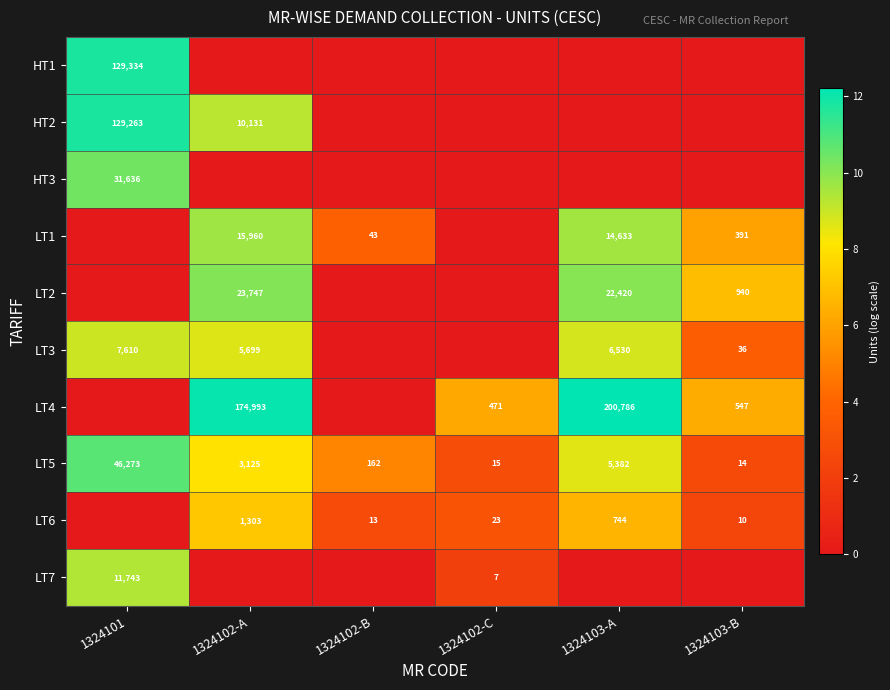

What is the sum of all LT5 values?

54971